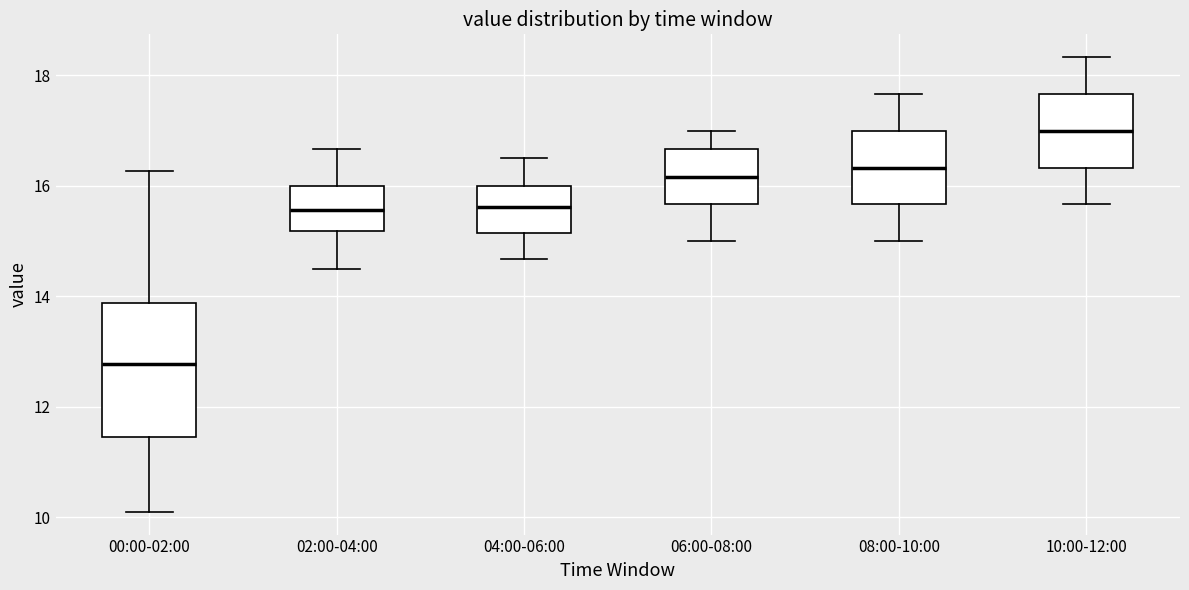

Reading left to right, read every box against the y-axis: the position of its median line, the range the box covers, and the ends of its whiskers. The values are not printed on the chart, so give them approximately, as read against the axis.

00:00-02:00: median 12.8, box 11.4 to 13.8, whiskers 10.2 to 16.2
02:00-04:00: median 15.6, box 15.2 to 16.0, whiskers 14.6 to 16.6
04:00-06:00: median 15.6, box 15.2 to 16.0, whiskers 14.6 to 16.6
06:00-08:00: median 16.2, box 15.6 to 16.6, whiskers 15.0 to 17.0
08:00-10:00: median 16.4, box 15.6 to 17.0, whiskers 15.0 to 17.6
10:00-12:00: median 17.0, box 16.4 to 17.6, whiskers 15.6 to 18.4